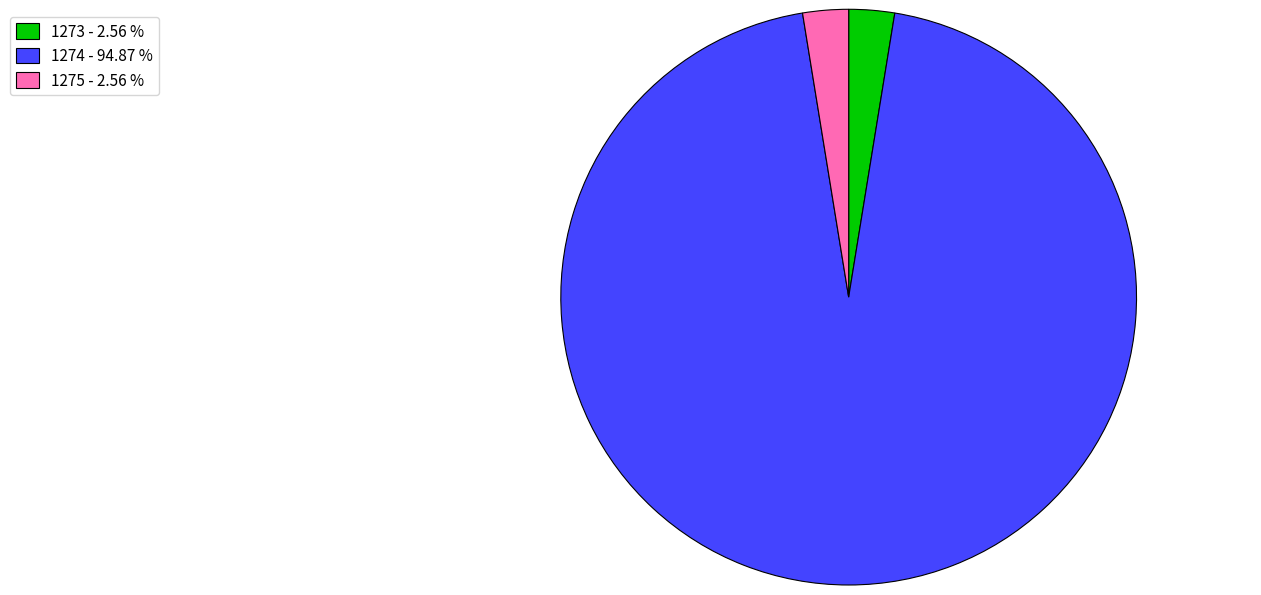

Combined, do 1274 - 94.87 % and 1275 - 2.56 % account for over 50%?

Yes